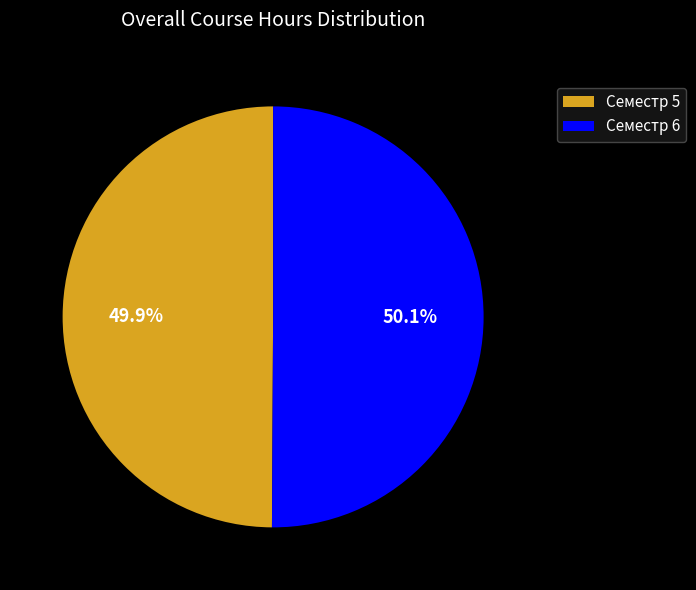

What is the ratio of the value at Семестр 6 to the value at Семестр 5?

1.0